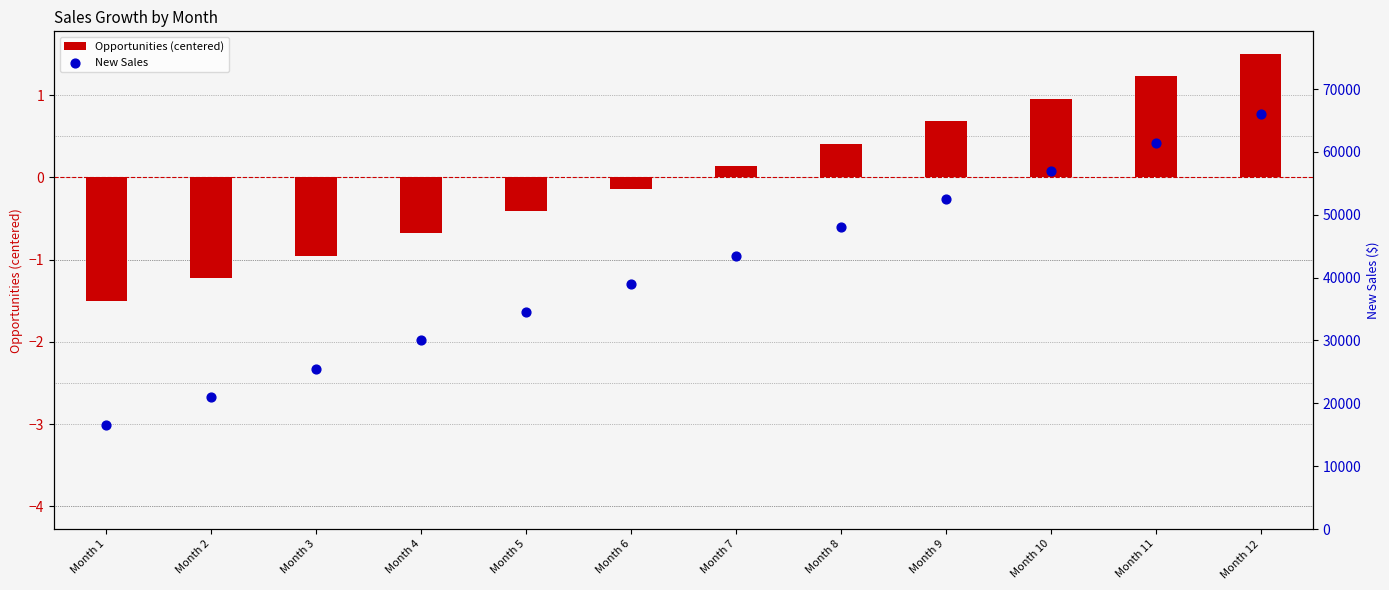

Which series has the widest spread of Y values?

New Sales